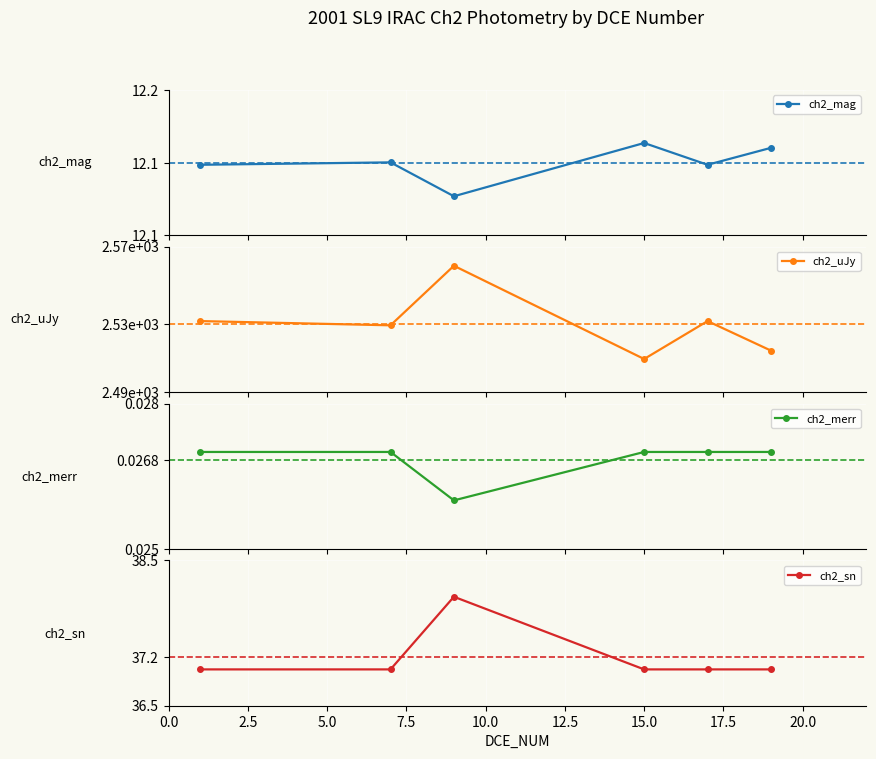

What is the lowest value of the ch2_mag series?

12.1